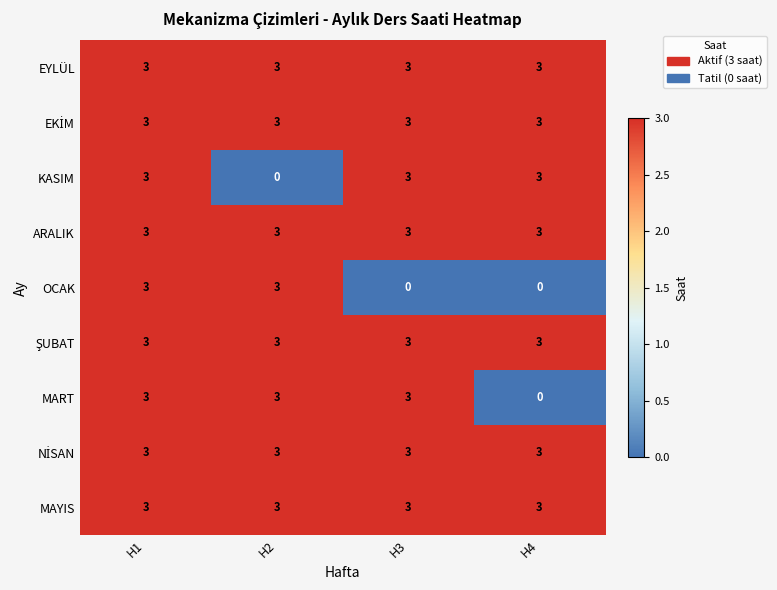

At how many categories does at least one series exceed 0?

4